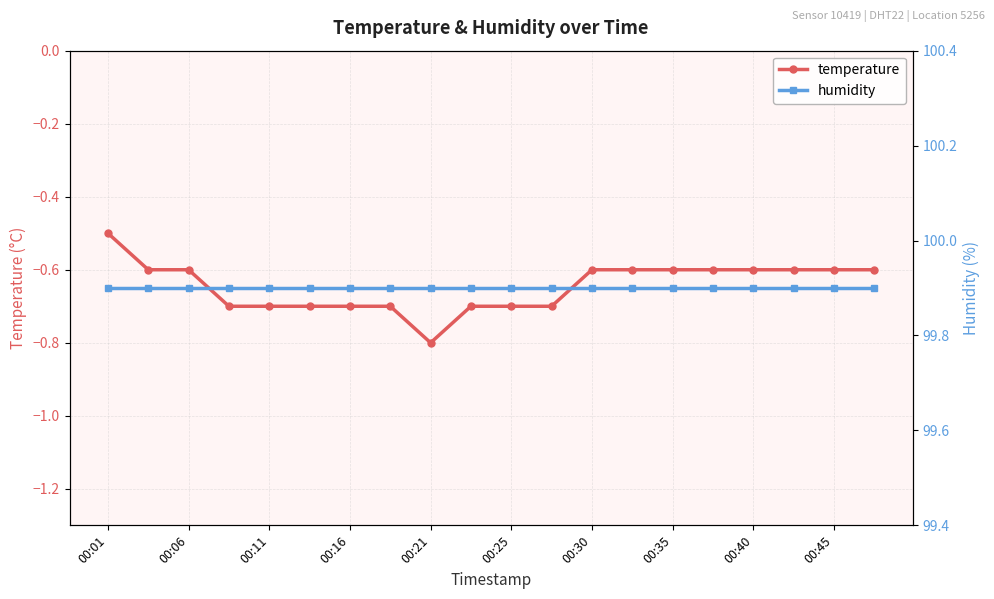

What is the maximum value shown in the chart?

99.9